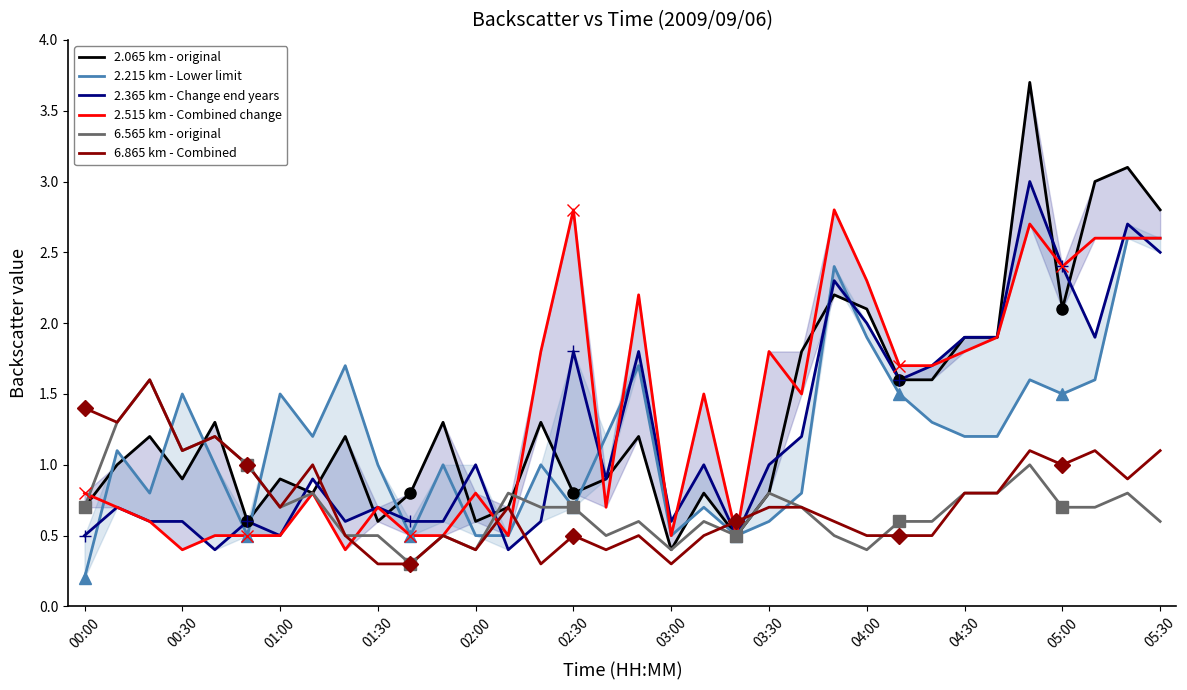

At how many categories does at least one series exceed 2?

9